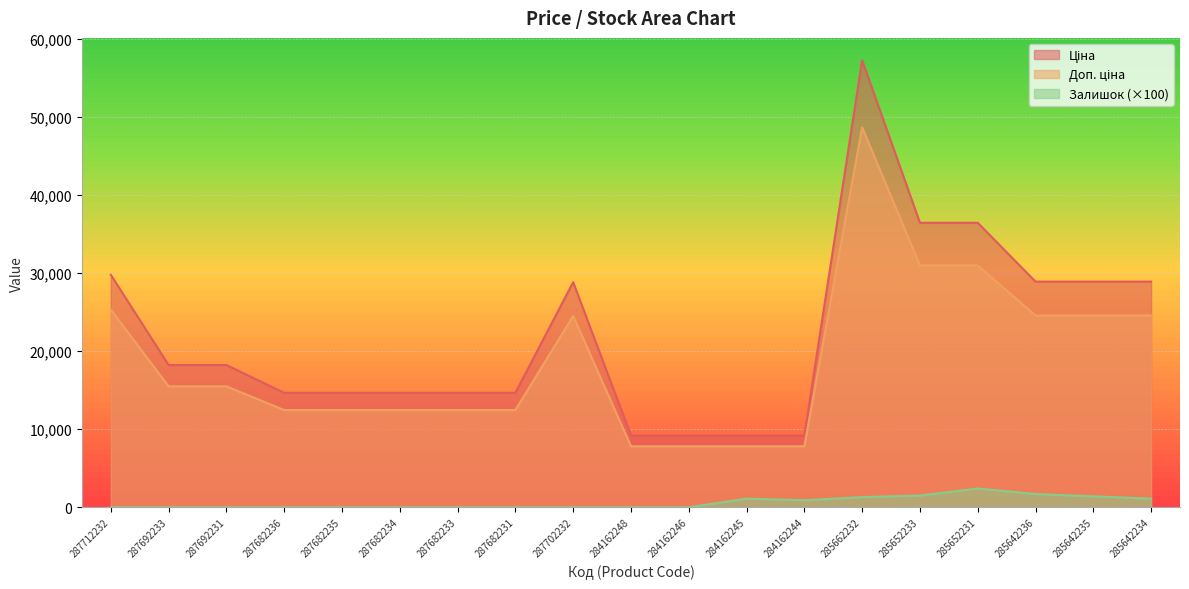

Read the Ціна value at 287682235.

12452.2